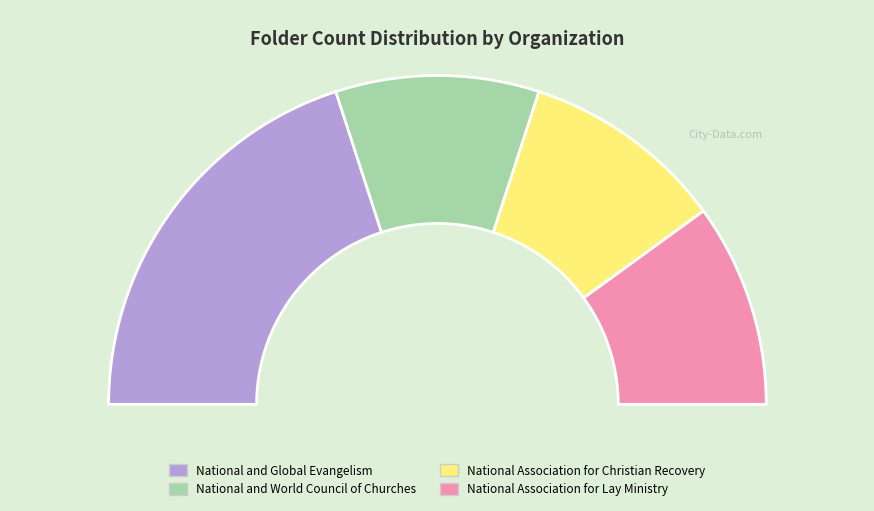

Which slice is the largest?

National and Global Evangelism